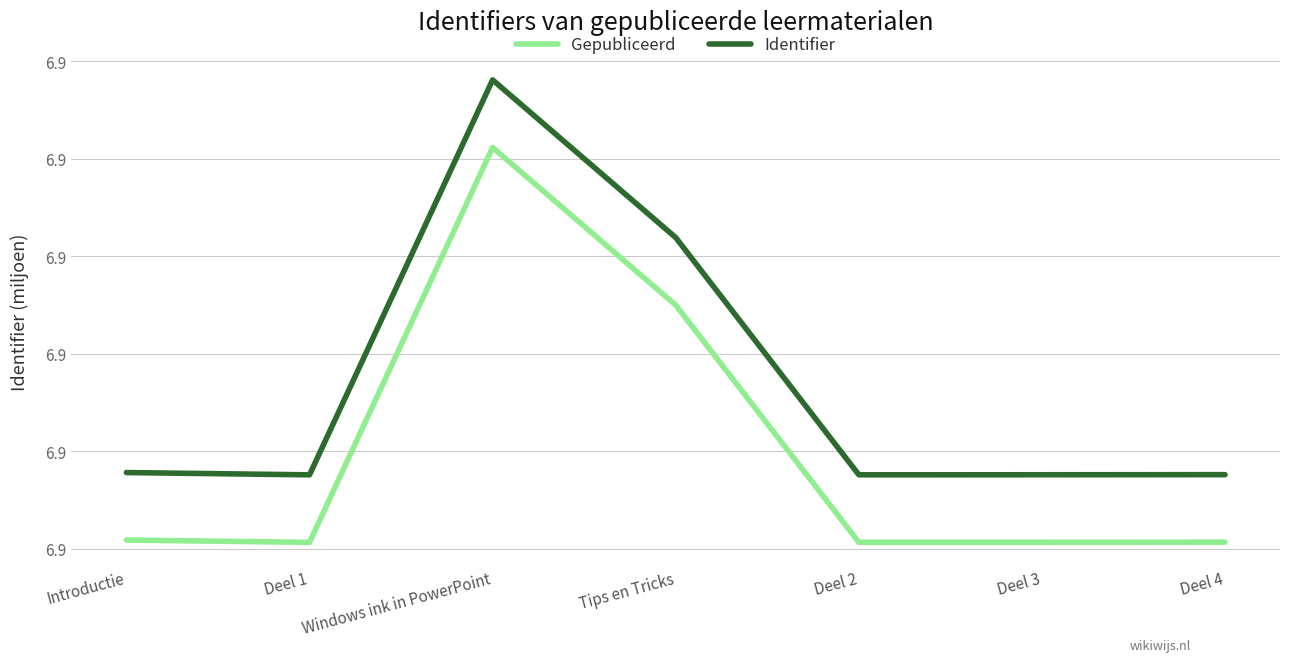

What are all the series names shown in the legend?

Gepubliceerd, Identifier